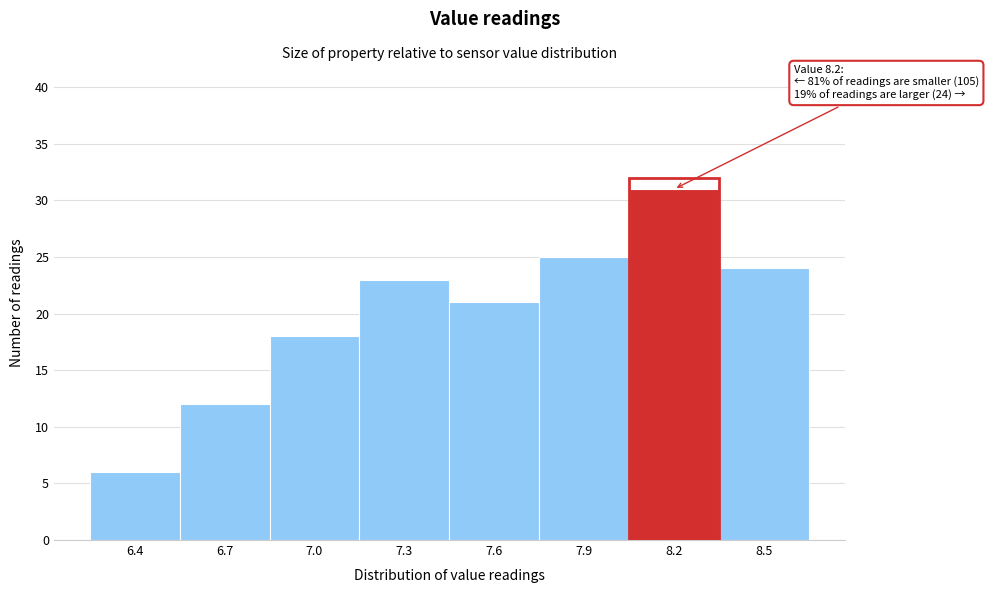

Reading left to right, extract all data points from this chart.

6	12	18	23	21	25	31	24